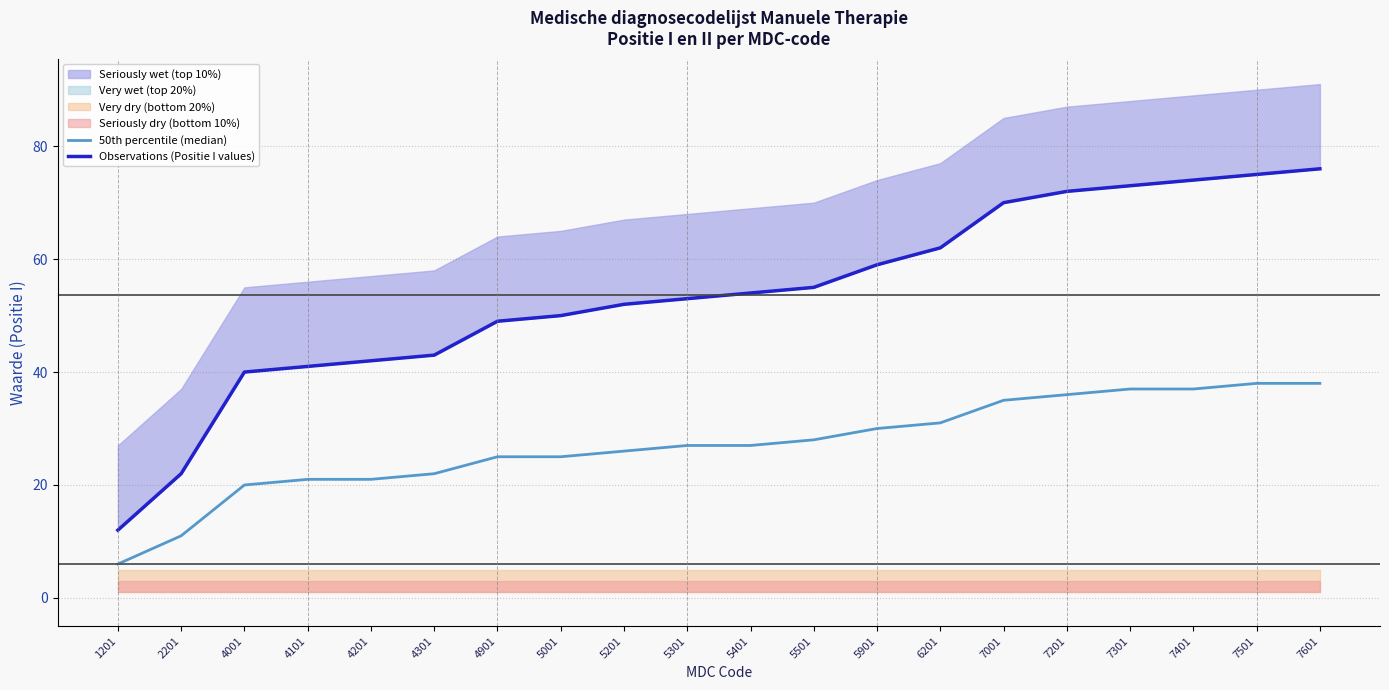

What is the difference between the Observations (Positie I values) values at 5501 and 4101?

14